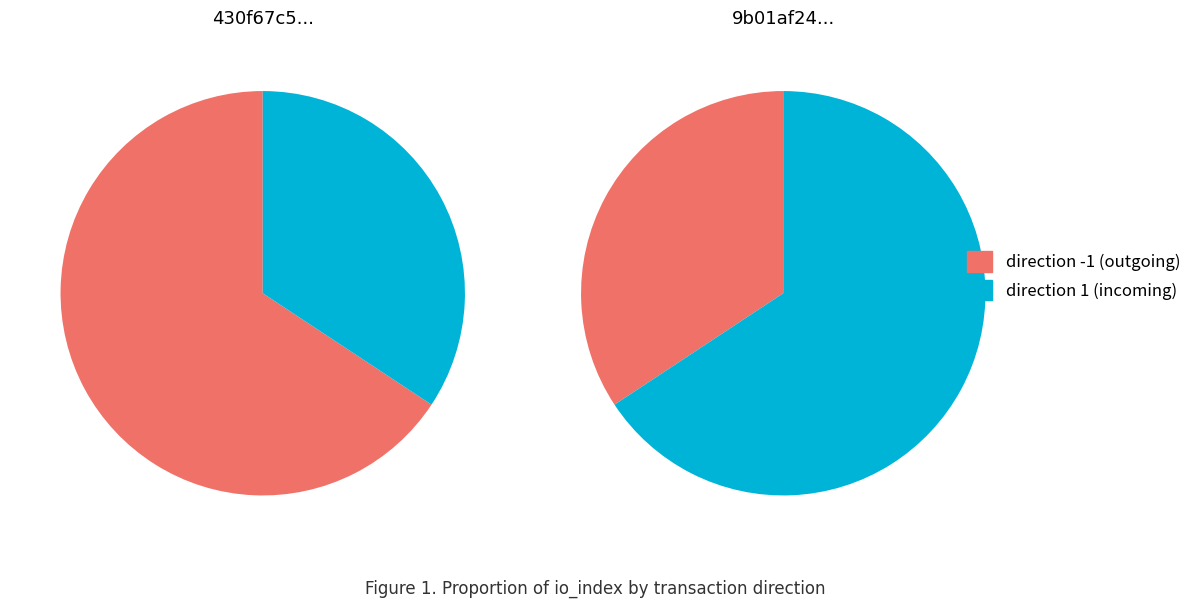

To the nearest percent, what percentage of the pie is direction 1?

34%